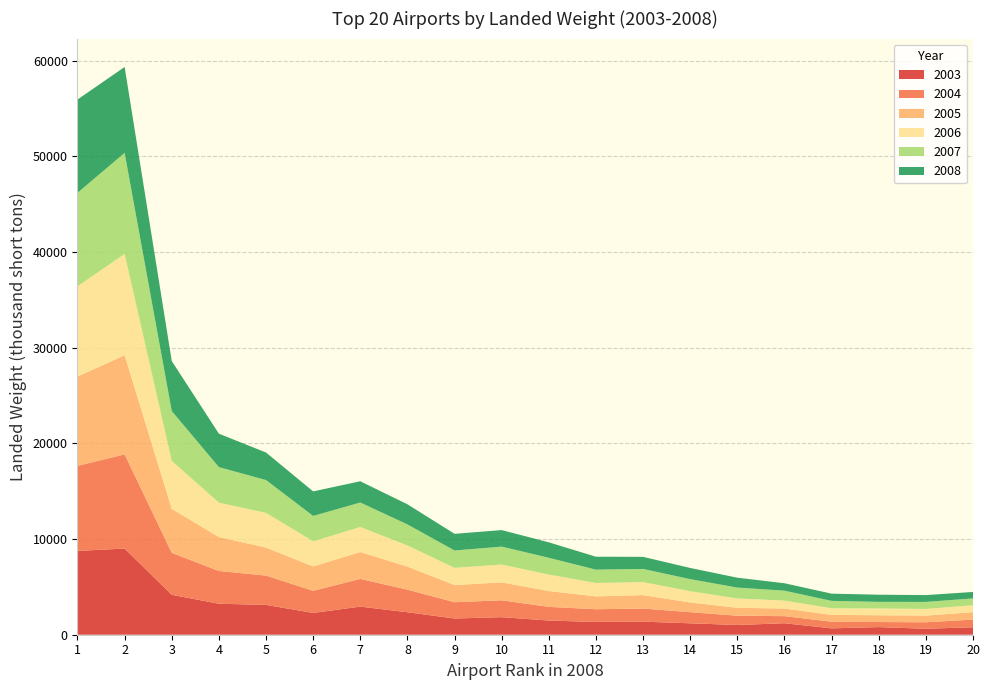

Reading left to right, extract all data points from this chart.

2003: 8760	9007	4172	3239	3120	2277	2937	2351	1695	1835	1481	1338	1365	1194	1017	1200	666	796	625	779
2004: 8885	9844	4388	3423	3062	2314	2898	2359	1703	1765	1431	1326	1371	1162	970	740	697	531	677	801
2005: 9343	10364	4591	3550	2927	2545	2811	2412	1797	1870	1655	1344	1401	1014	828	797	710	709	696	778
2006: 9425	10588	5015	3591	3627	2627	2615	2208	1798	1867	1722	1401	1363	1180	979	829	696	709	696	726
2007: 9772	10562	5216	3715	3431	2652	2557	2201	1811	1873	1753	1394	1375	1261	1134	1039	769	691	737	711
2008: 9750	8976	5223	3494	2876	2564	2222	2103	1742	1727	1614	1350	1264	1167	1032	775	754	747	710	675